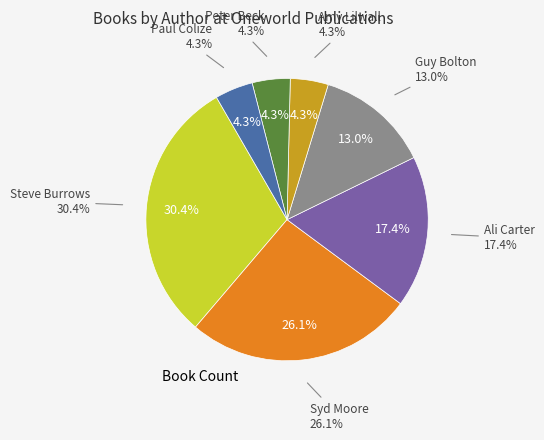

Which has a higher value, Guy Bolton or Peter Beck?

Guy Bolton